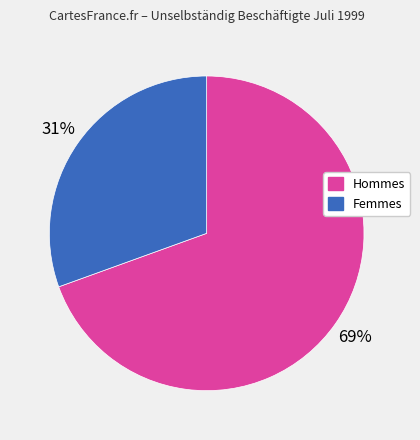

To the nearest percent, what is the average slice percentage?

50%